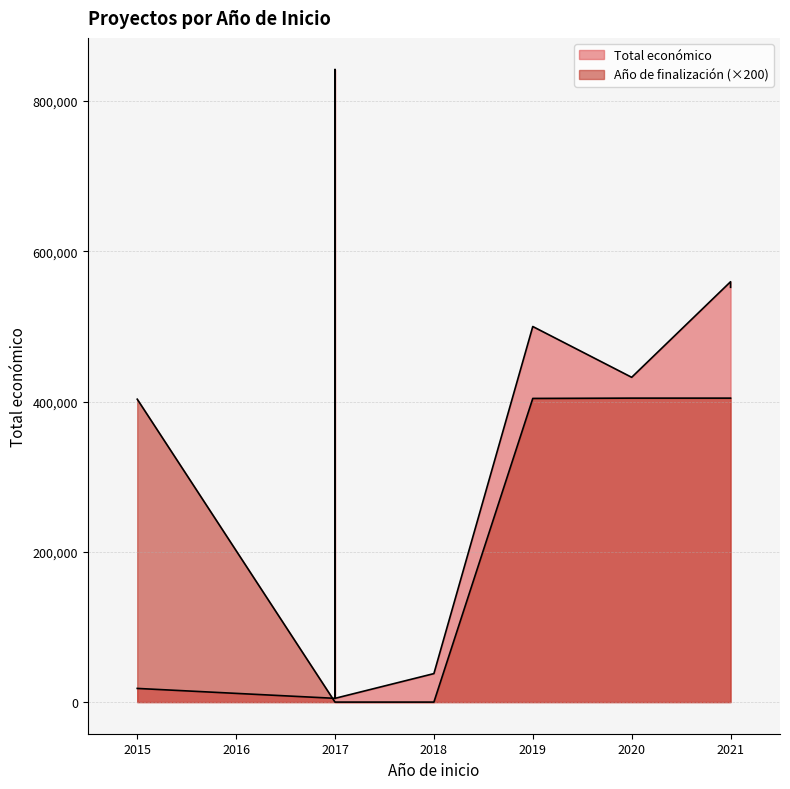

True or false: Total económico has more than 0 points higher than both neighbors.

True